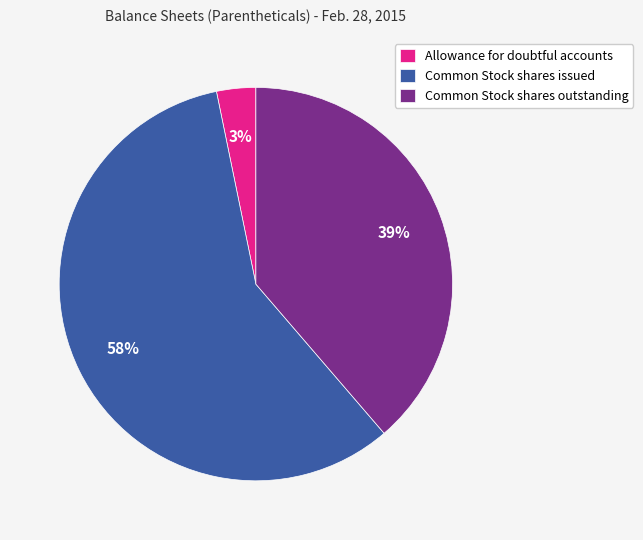

To the nearest percent, what is the difference between the Common Stock shares issued and Common Stock shares outstanding slice percentages?

19%